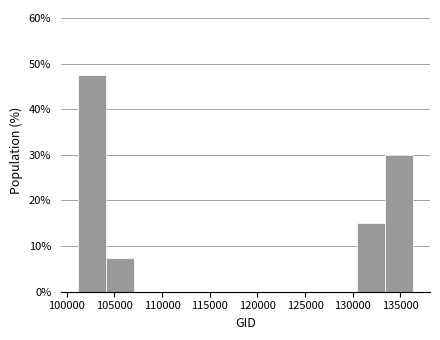

Reading left to right, list every bar in this chart as the range it spans on the x-axis followed by its height. Neither the bar edges nor the heights are printed on the chart, so give them approximately, as read against the axes.

101000 to 104000: 48
104000 to 107000: 8
107000 to 110000: 0
110000 to 113000: 0
113000 to 116000: 0
116000 to 119000: 0
119000 to 121500: 0
121500 to 124500: 0
124500 to 127500: 0
127500 to 130500: 0
130500 to 133500: 15
133500 to 136500: 30